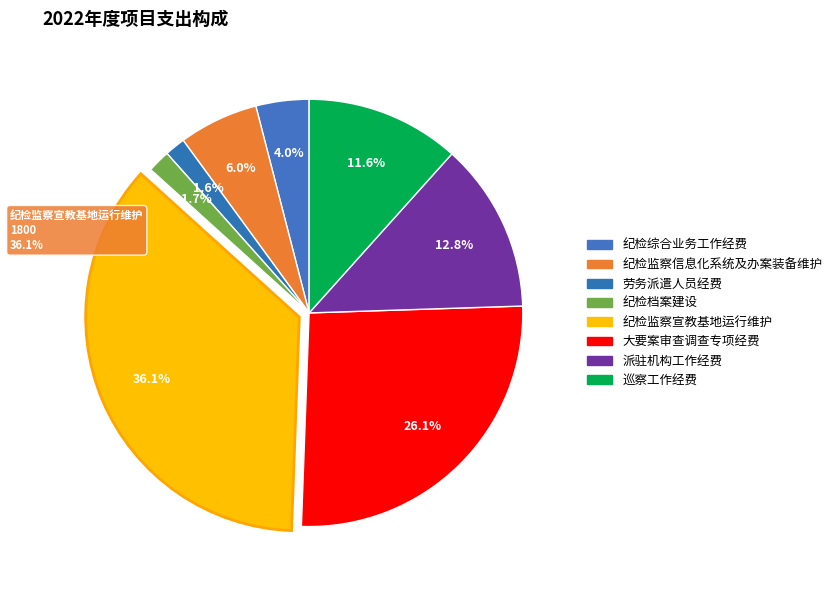

Does 纪检综合业务工作经费 represent more than half of the total?

No